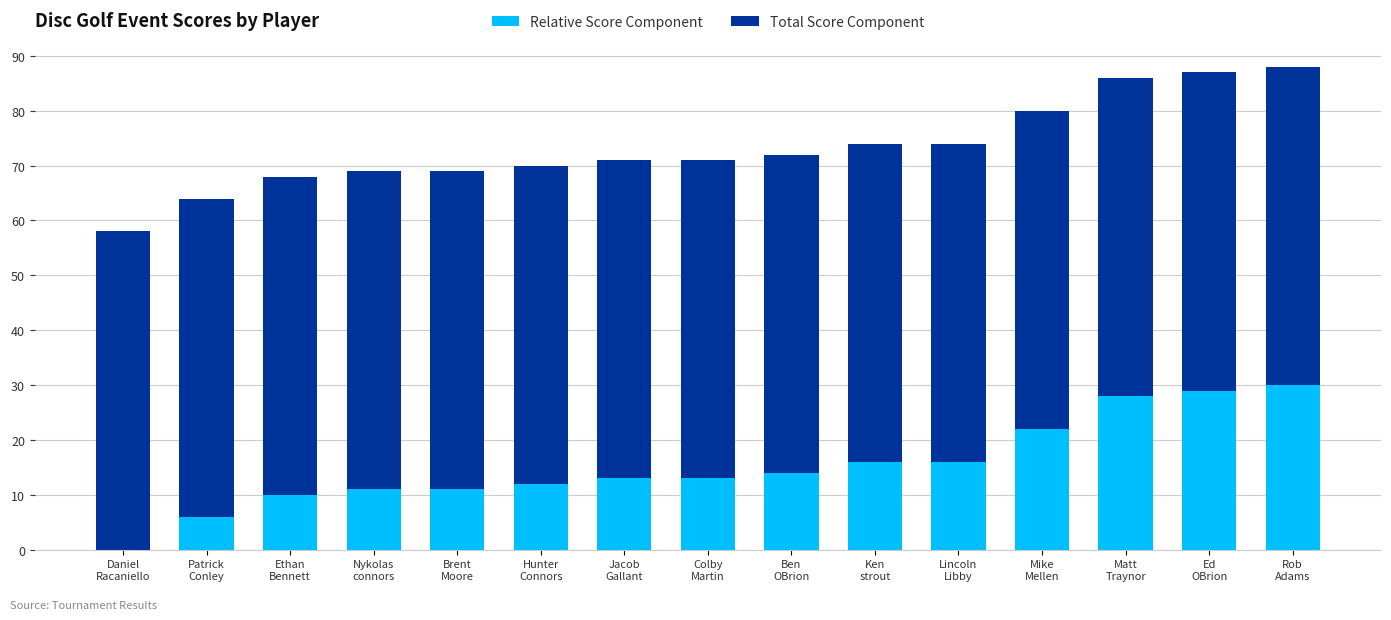

What is the maximum value for Relative Score Component?

30